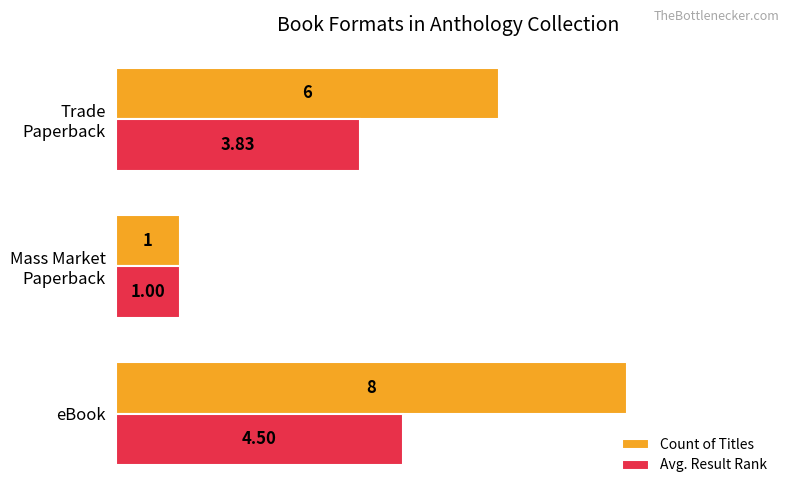

How many data points does each series have?

3